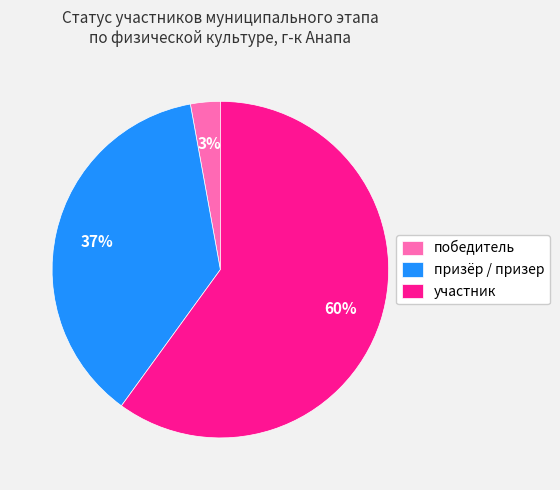

To the nearest percent, what is the combined percentage of победитель and участник?

63%